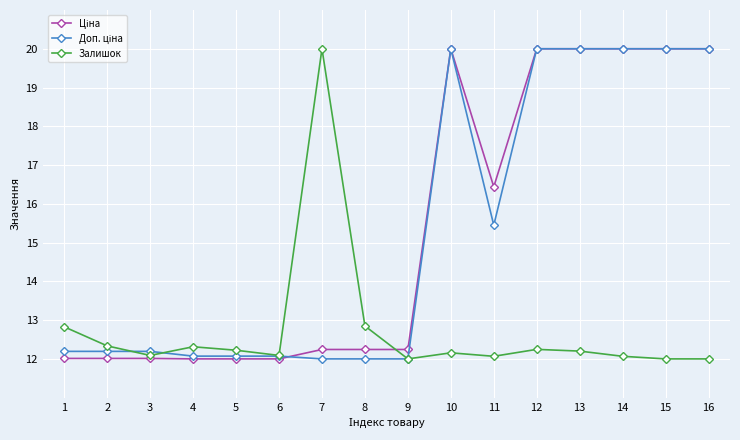

At how many categories does at least one series exceed 15?

8